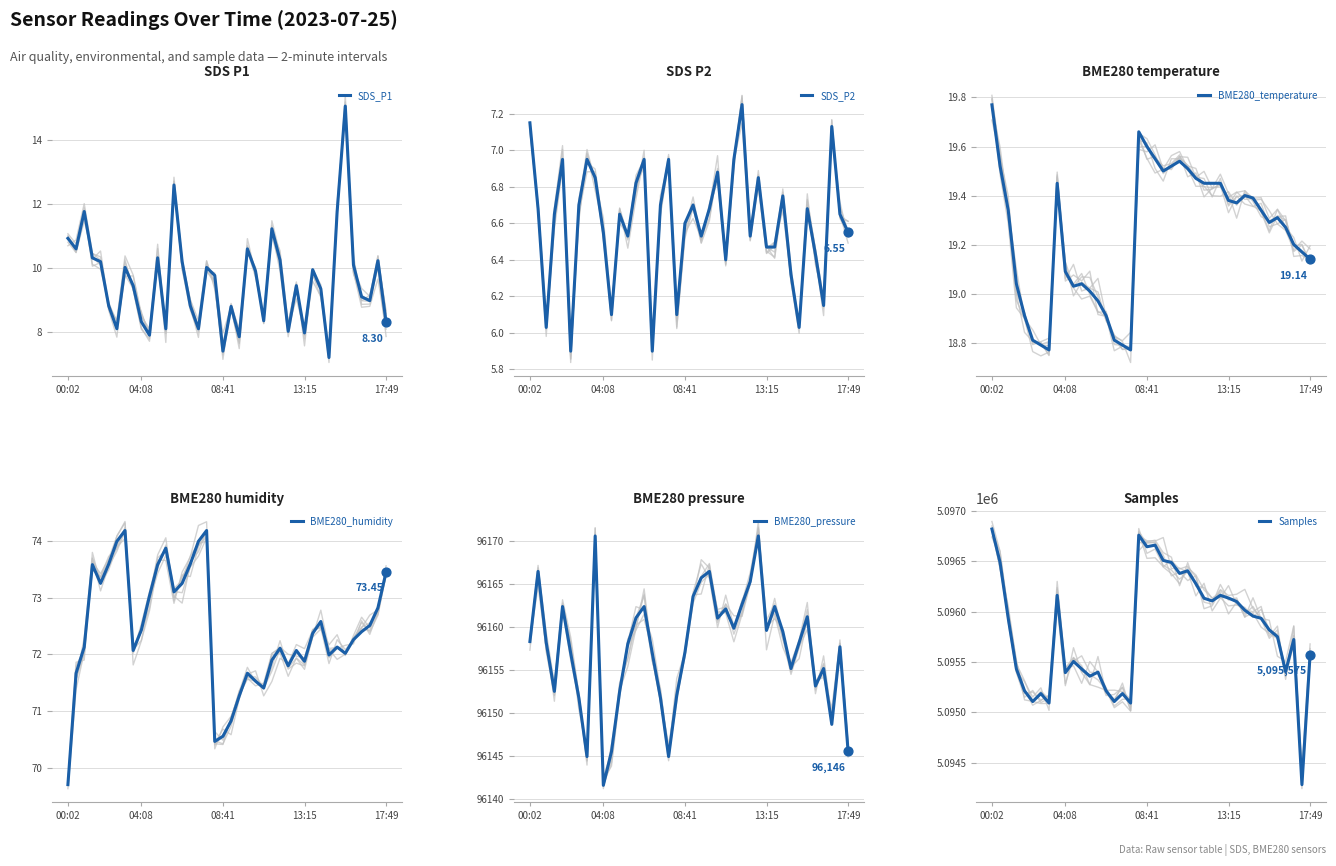

Is the value of BME280_pressure at 32 greater than the value of BME280_temperature at 21?

Yes